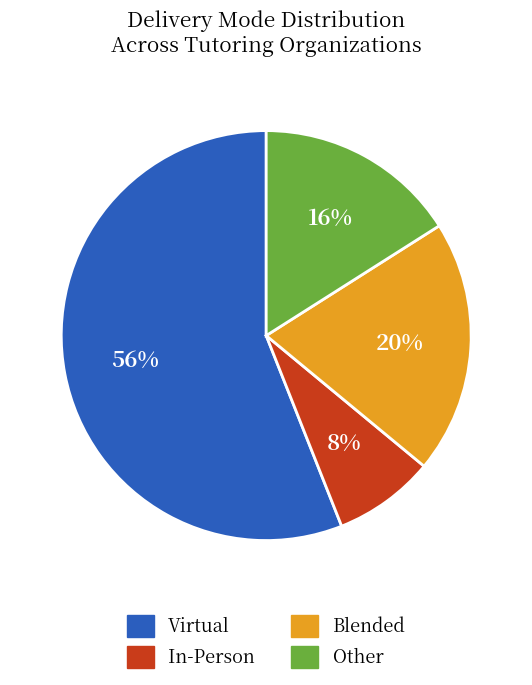

The Blended slice represents 30% of the pie. True or false?

False